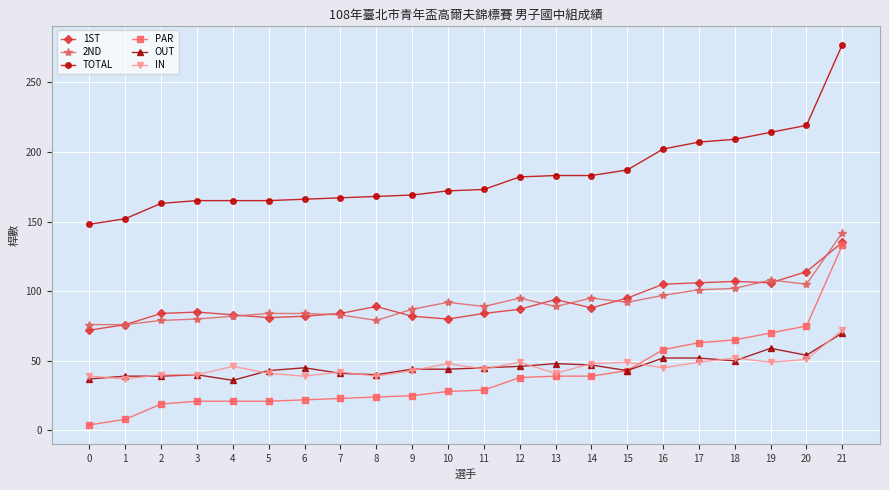

Count the number of data series in this chart.

6